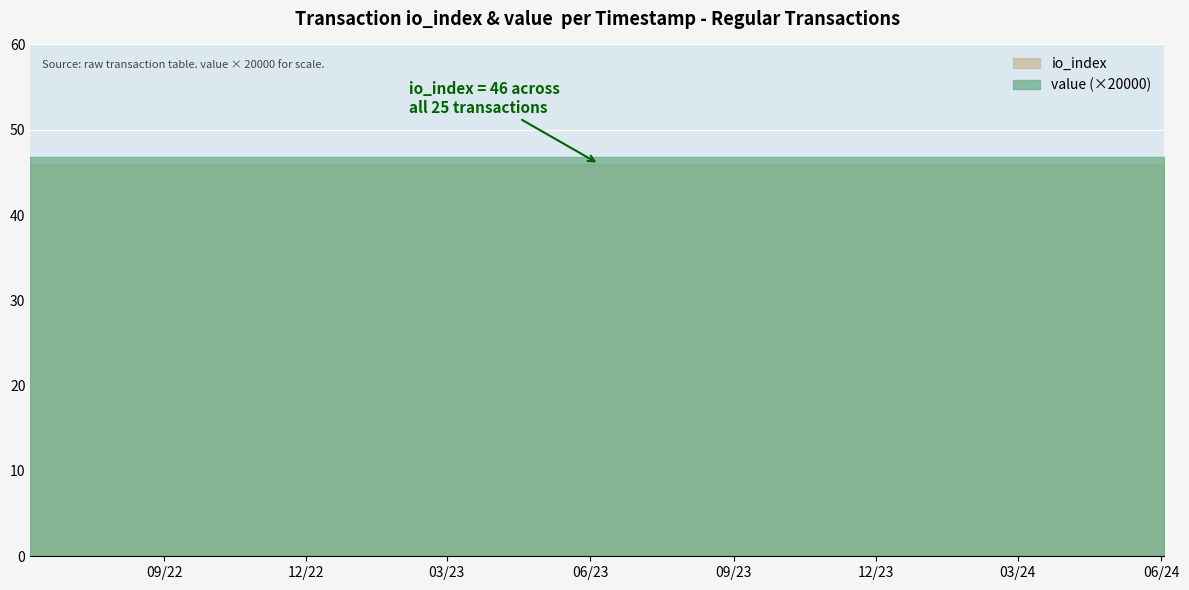

What is the sum of all io_index values?

1150.0